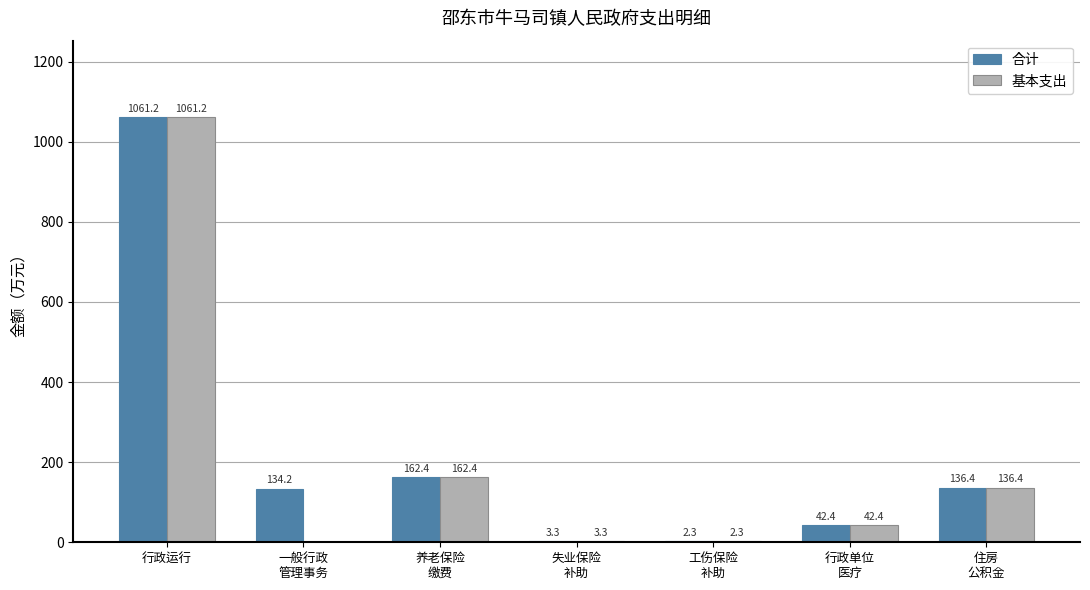

At which category does the chart reach its peak across all series?

行政运行